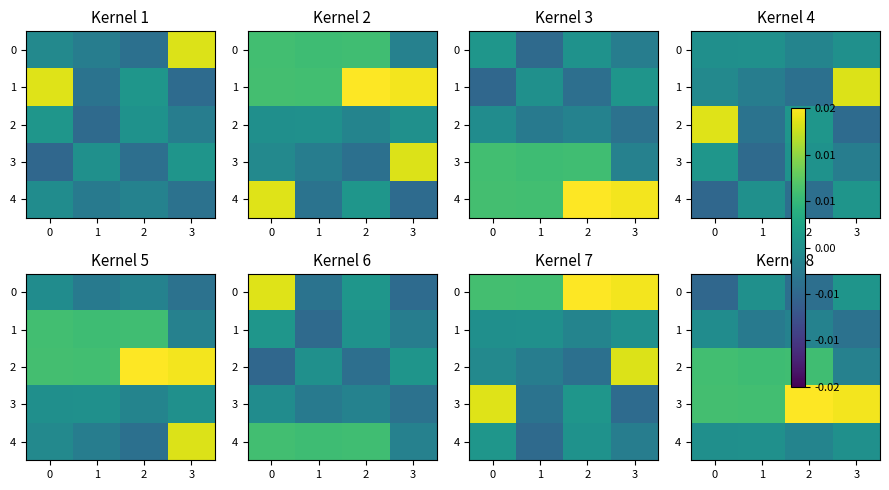

How many data points does each series have?

4